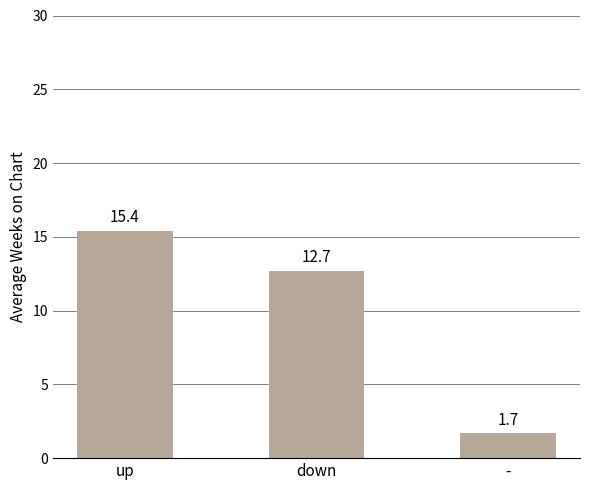

At which category does the chart reach its peak across all series?

up